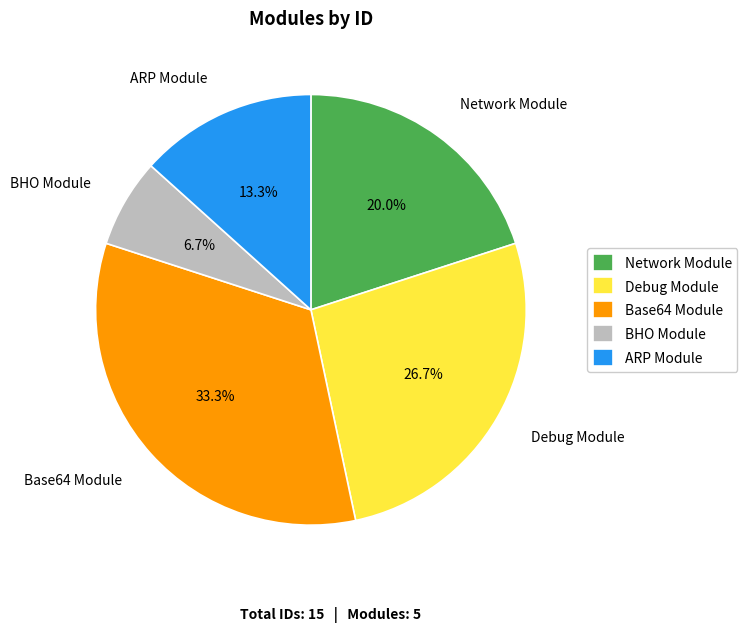

Count the number of slices in the pie.

5